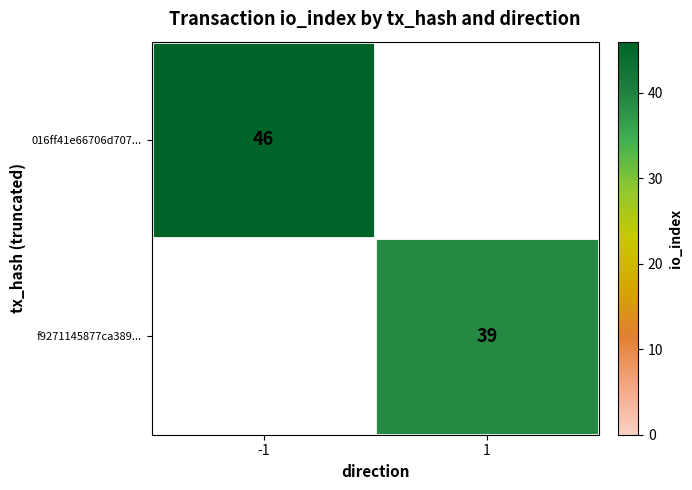

True or false: 016ff41e66706d707... has a value of 64 at -1.

False